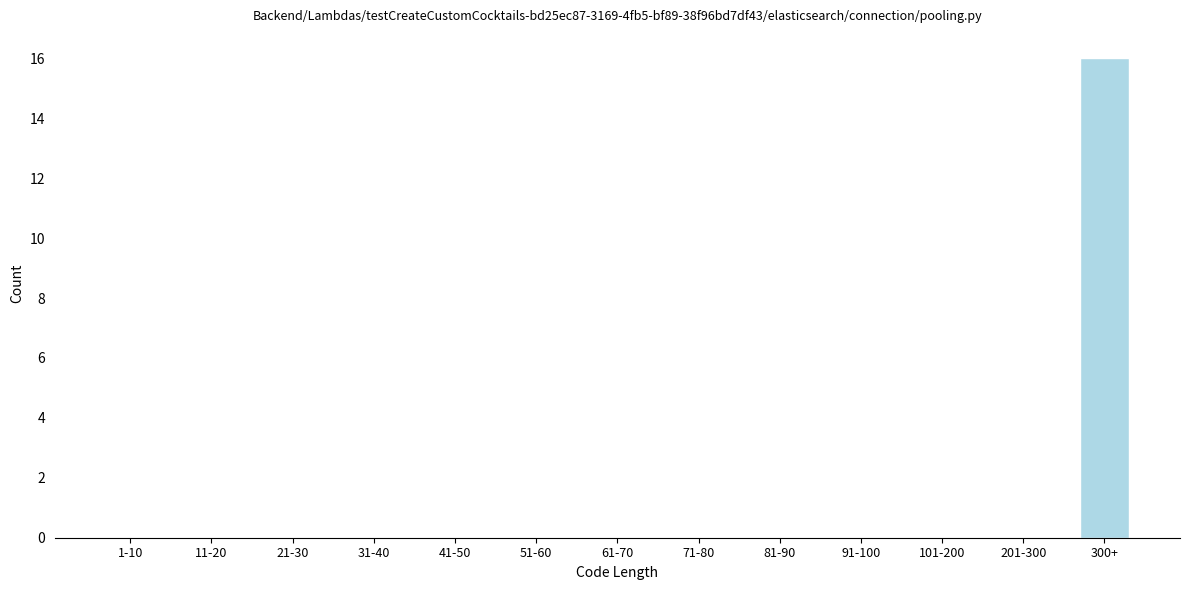

What is the sum of all values?

16